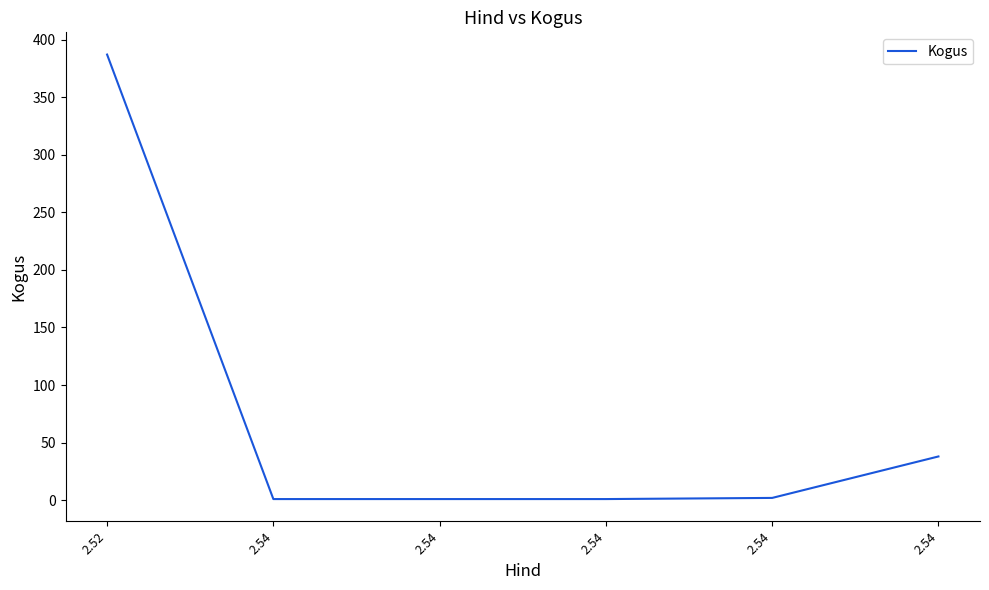

Reading left to right, transcribe all the data shown in this chart.

2.52=387	2.54=1	2.54=1	2.54=1	2.54=2	2.54=38